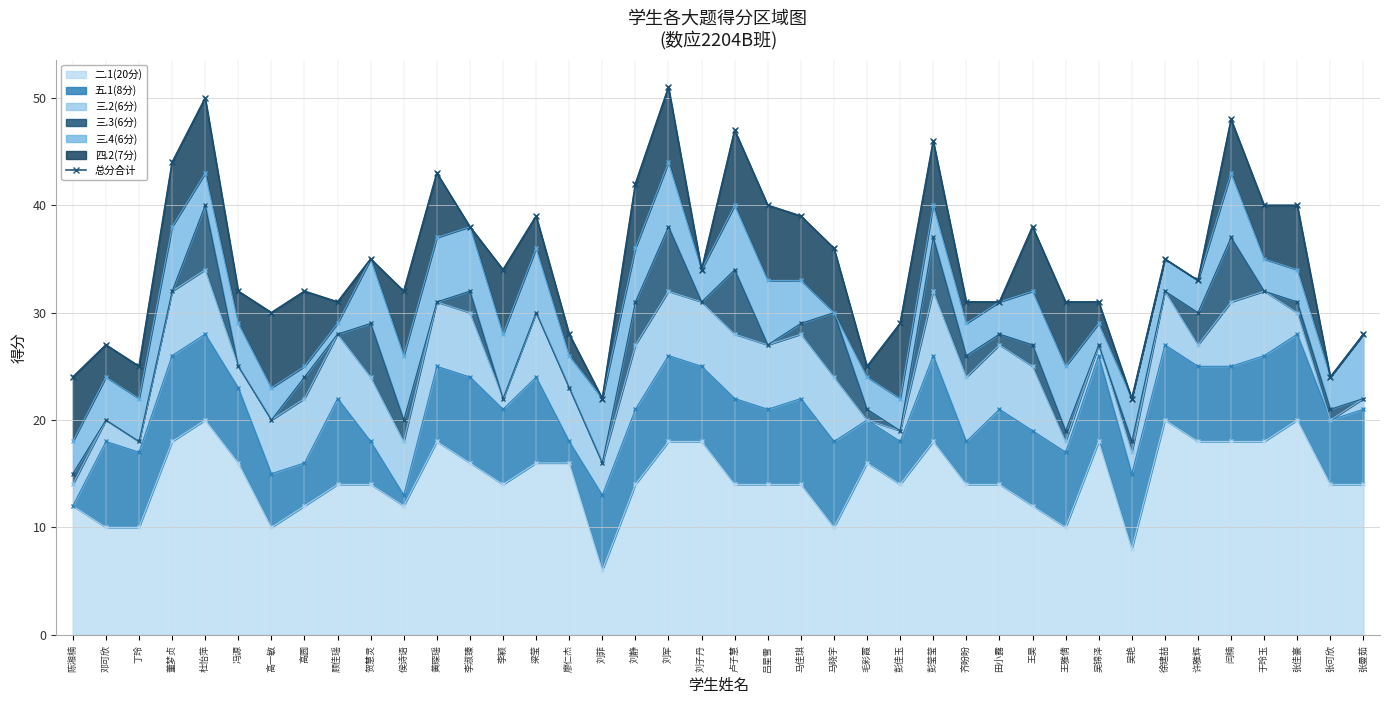

Is it true that the value at 李淑臻 is 38?

True